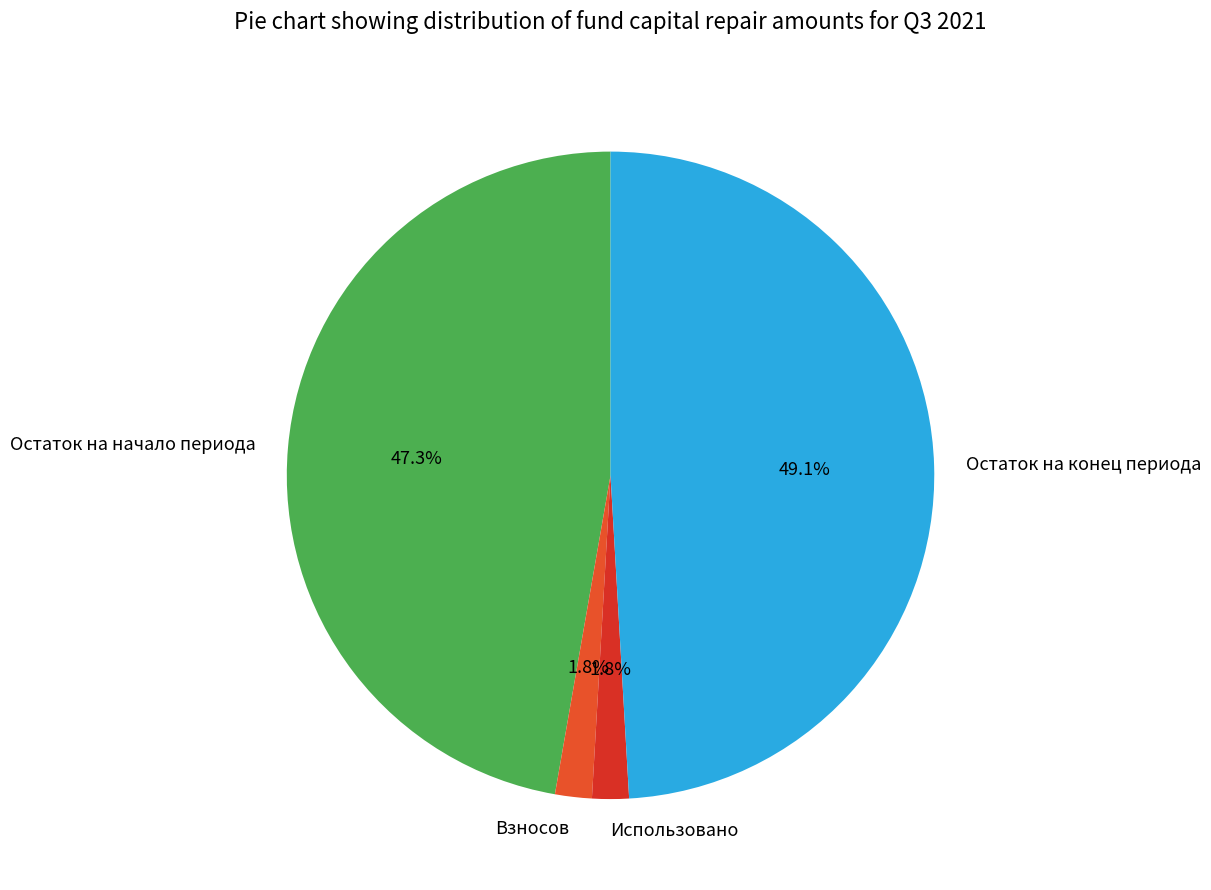

True or false: Использовано accounts for 15% of the total.

False